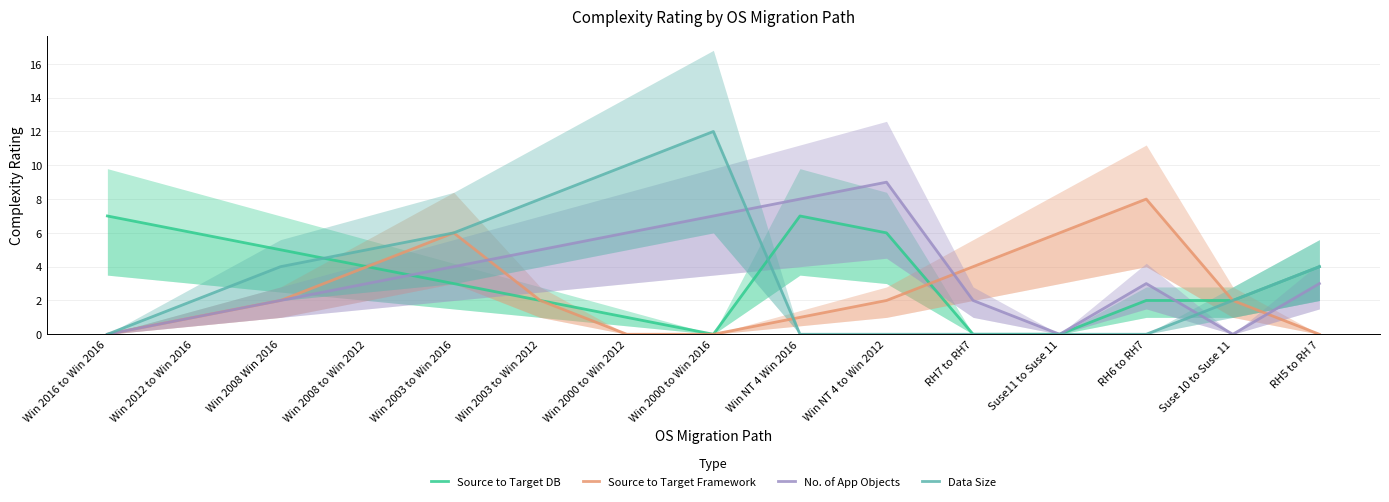

What is the maximum value shown in the chart?

12